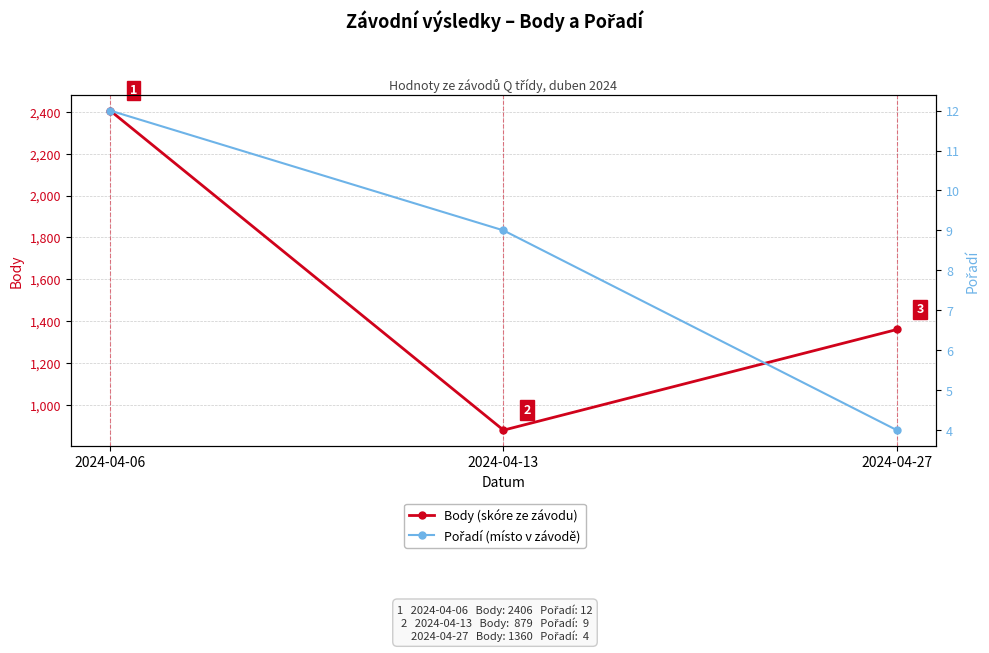

Which series has the largest total across all categories?

Body